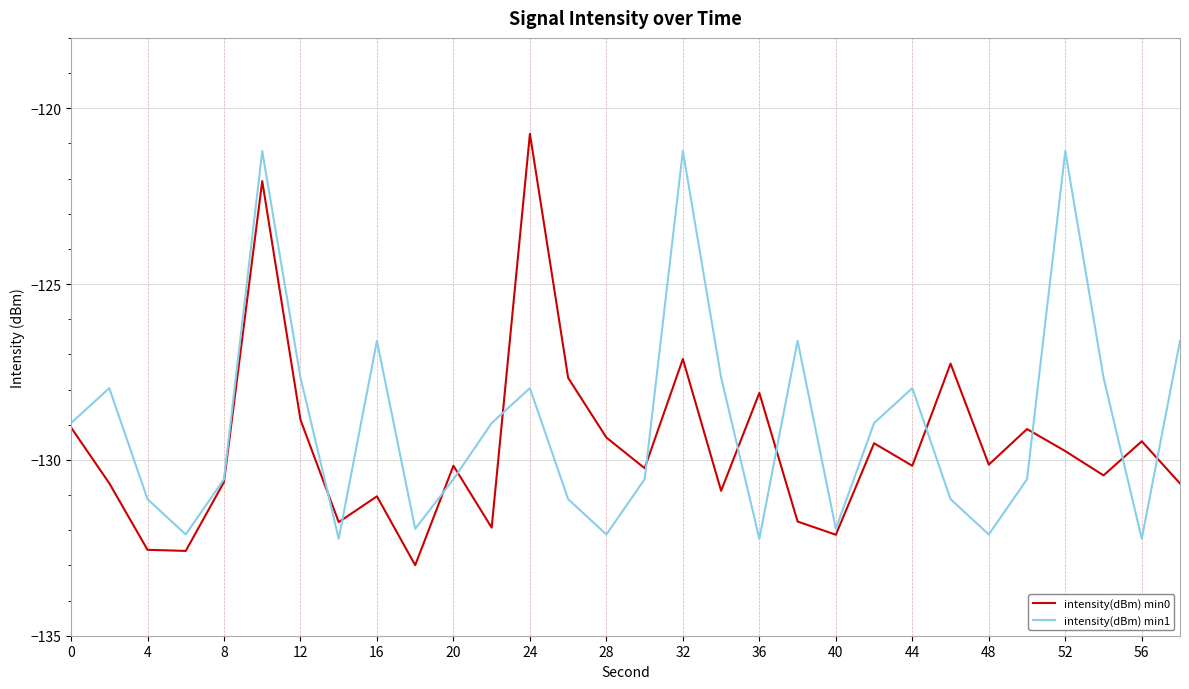

What are all the series names shown in the legend?

intensity(dBm) min0, intensity(dBm) min1